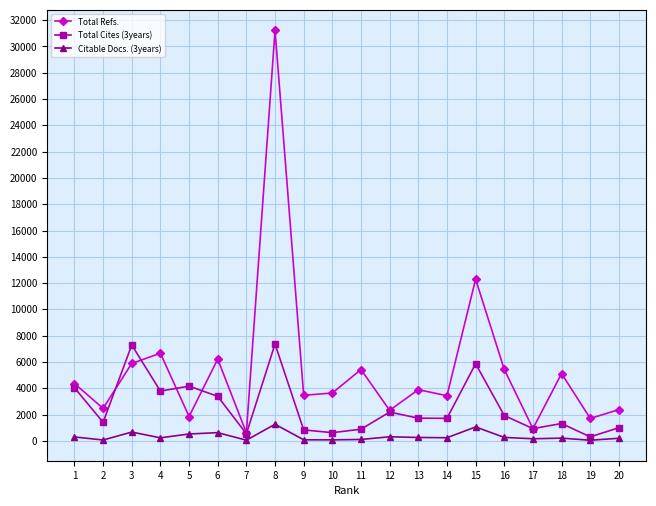

True or false: Total Cites (3years) has more than 1 interior local peaks.

True